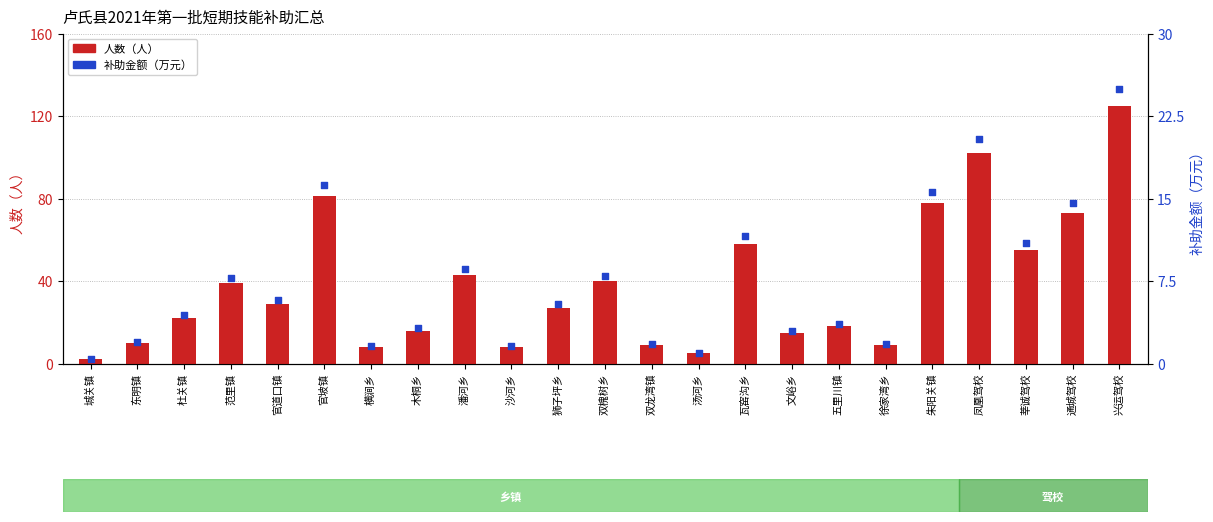

What are all the series names shown in the legend?

人数（人）, 补助金额（万元）